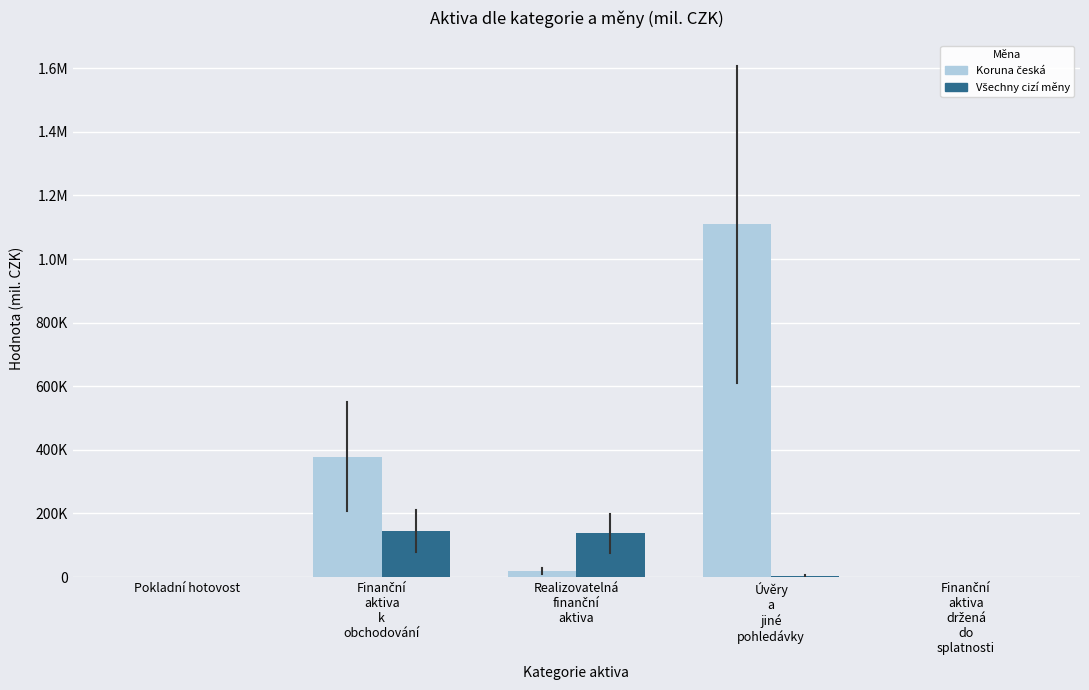

Does the chart contain stacked bars?

No